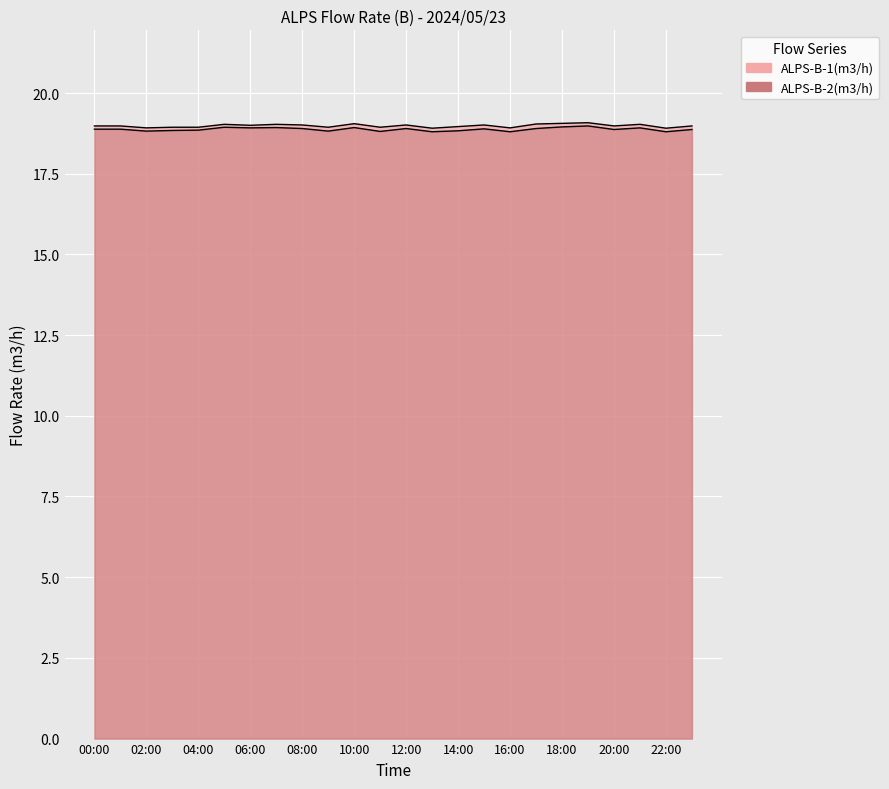

What is the lowest value of the ALPS-B-1(m3/h) series?

18.9